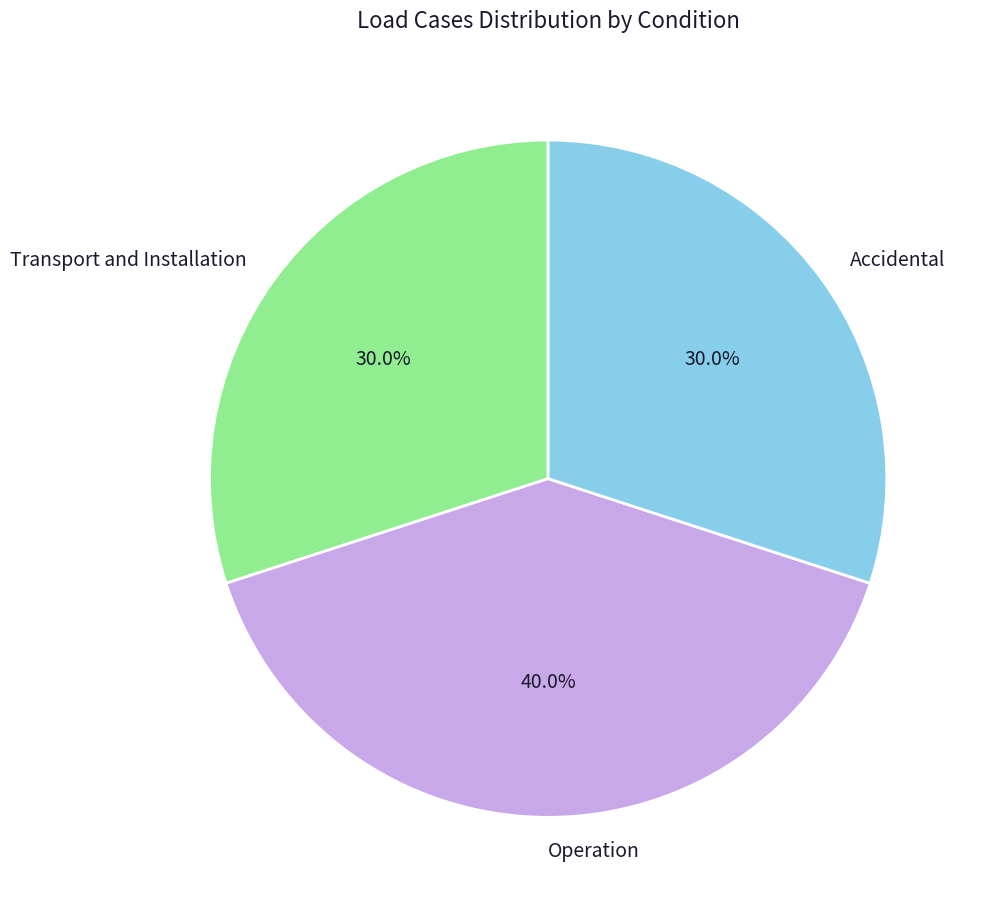

Is there any slice that represents more than half of the pie?

No